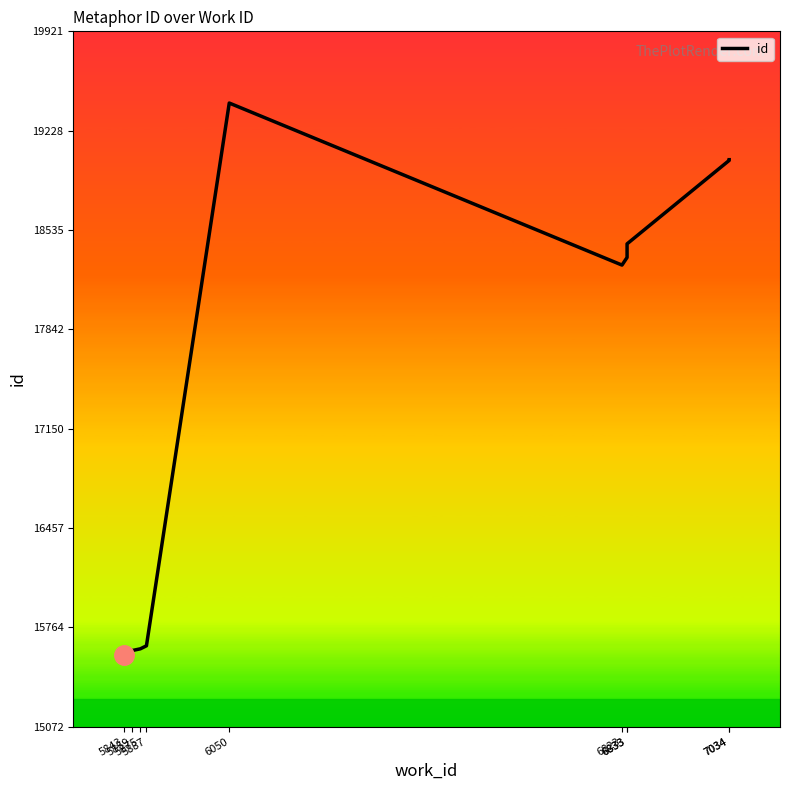

The value at 6050 is 27493. True or false?

False